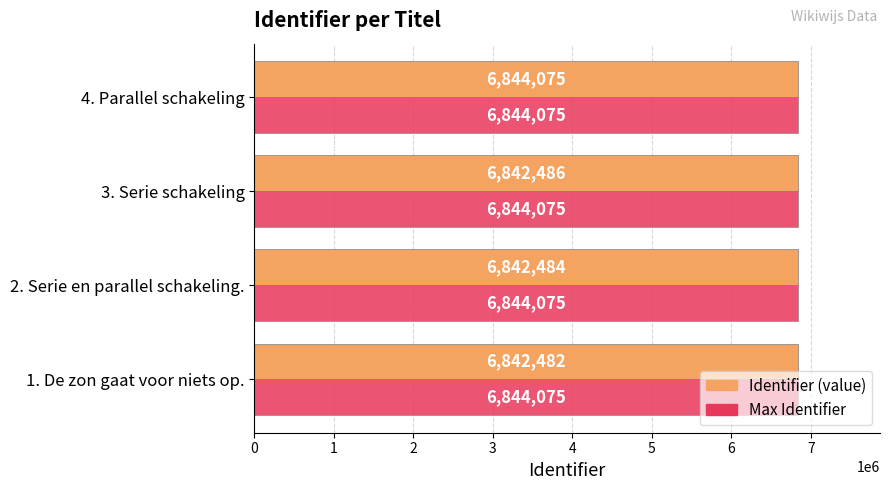

How many distinct data groups are displayed?

2